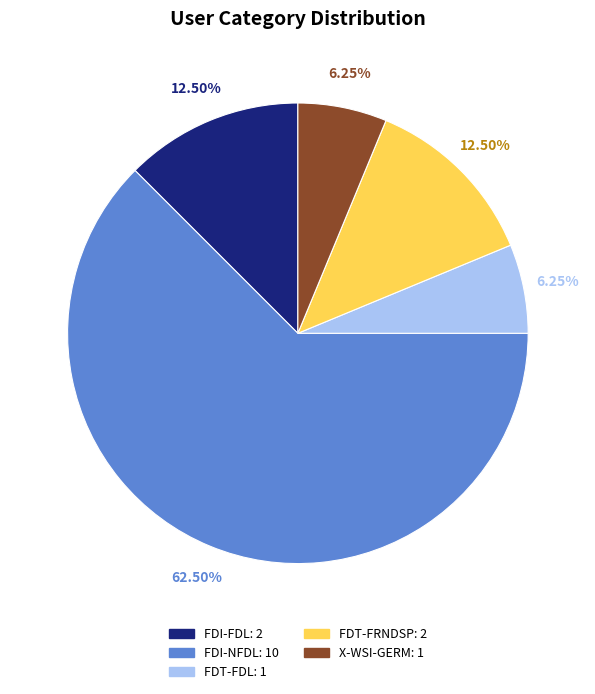

What is the largest slice in the pie chart?

FDI-NFDL